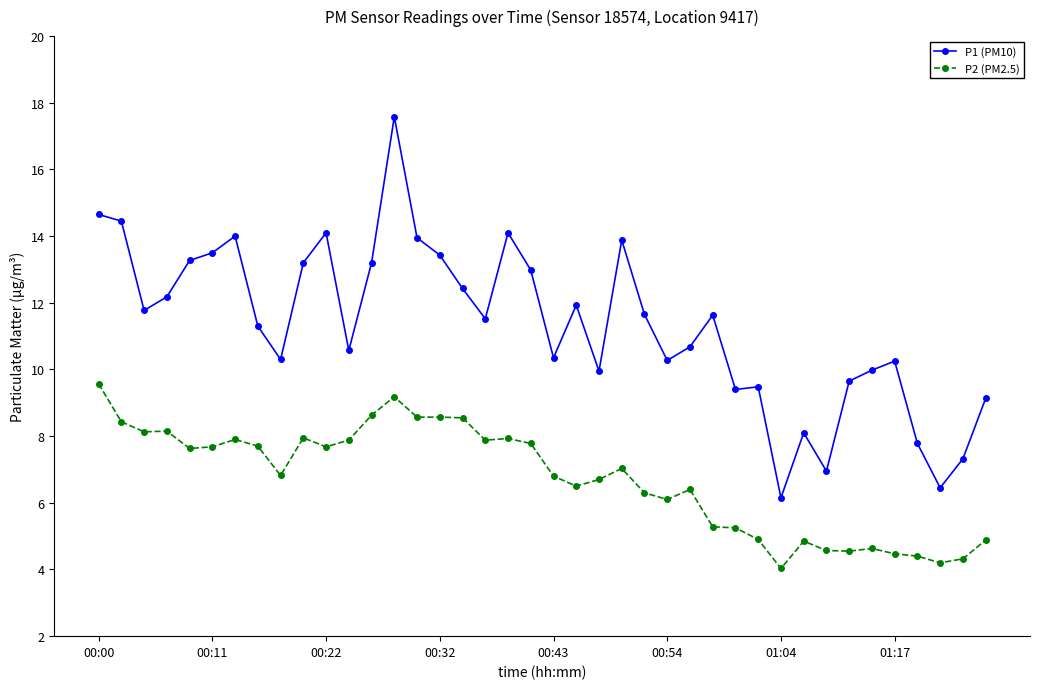

True or false: P2 (PM2.5) has more than 1 interior local peaks.

True